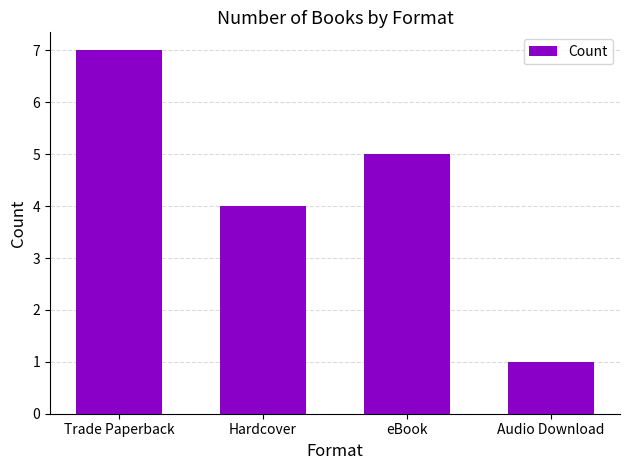

Count the number of data series in this chart.

1